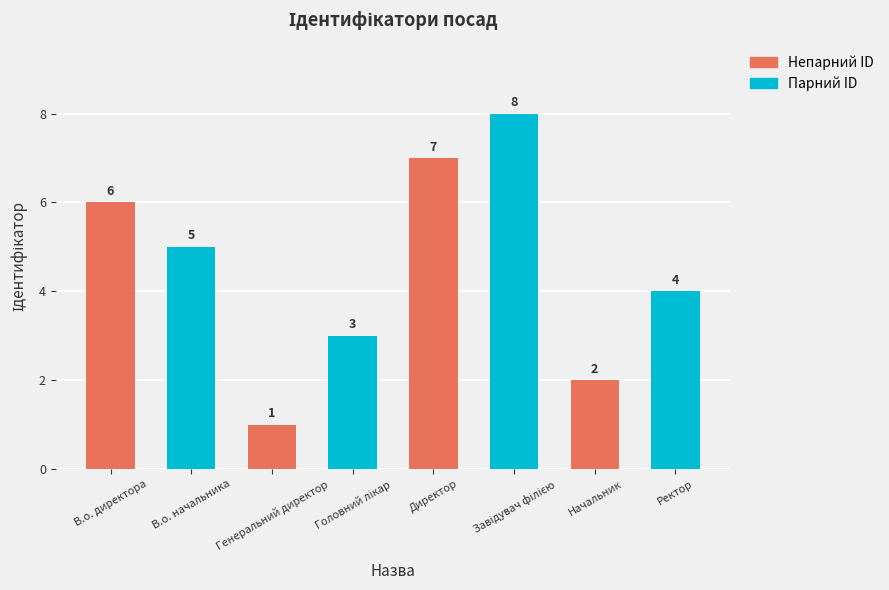

At which category does the chart reach its minimum across all series?

Генеральний директор